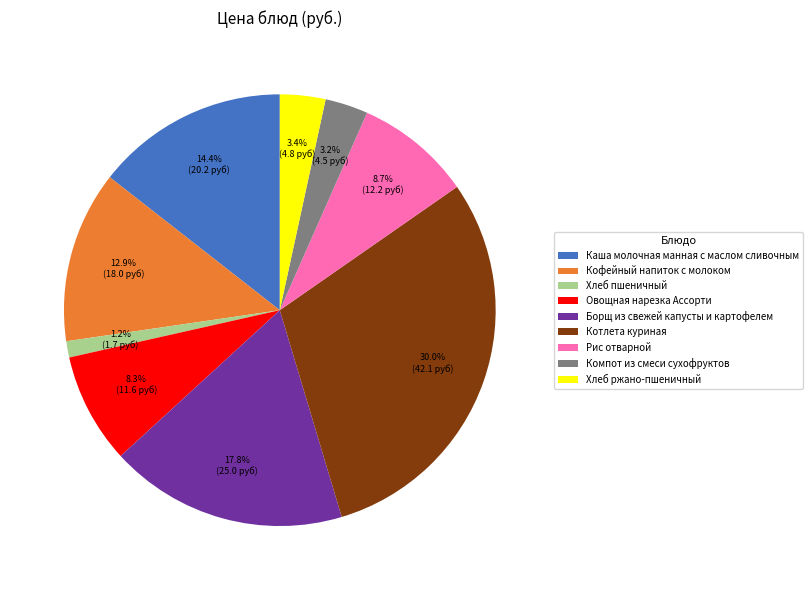

Is there a majority slice in this chart?

No